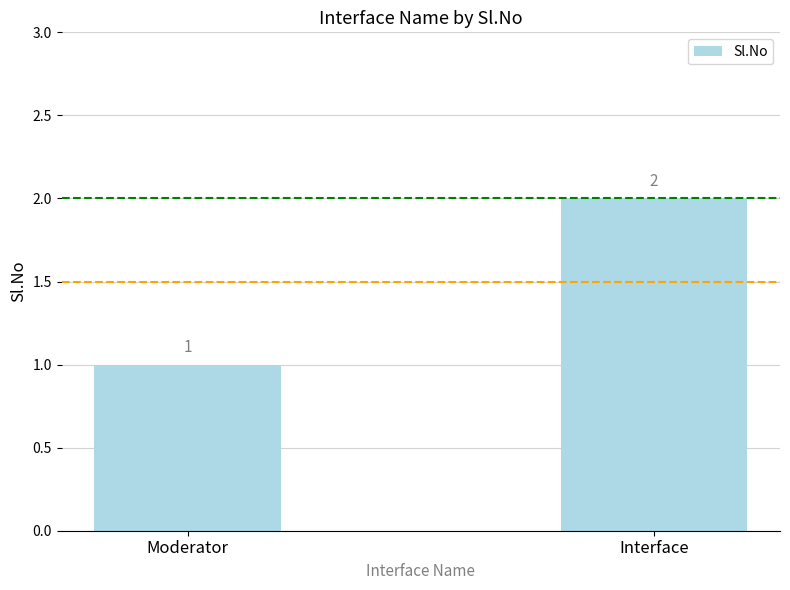

How many values are between 1 and 2?

2